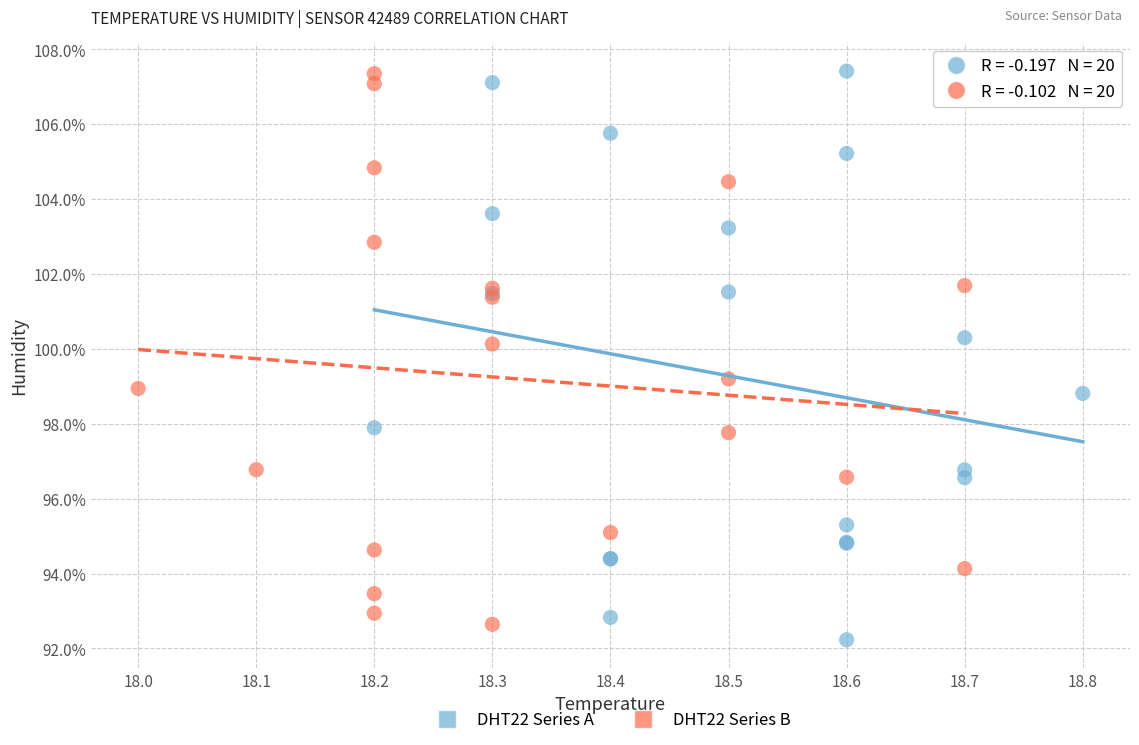

Which series has the largest Y range (max minus min)?

DHT22 Series A